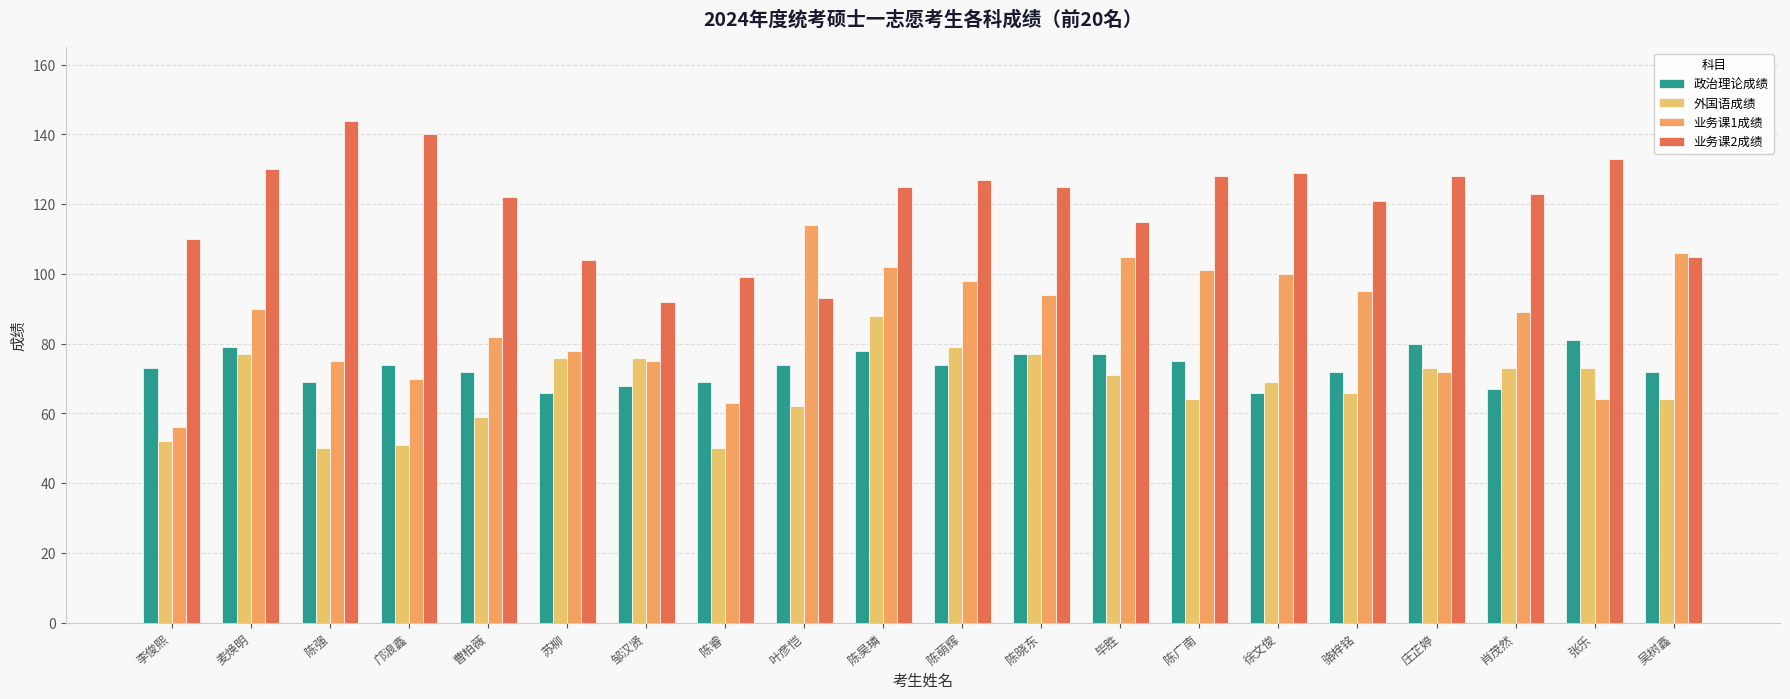

What position from the right is 叶彦恺?

12